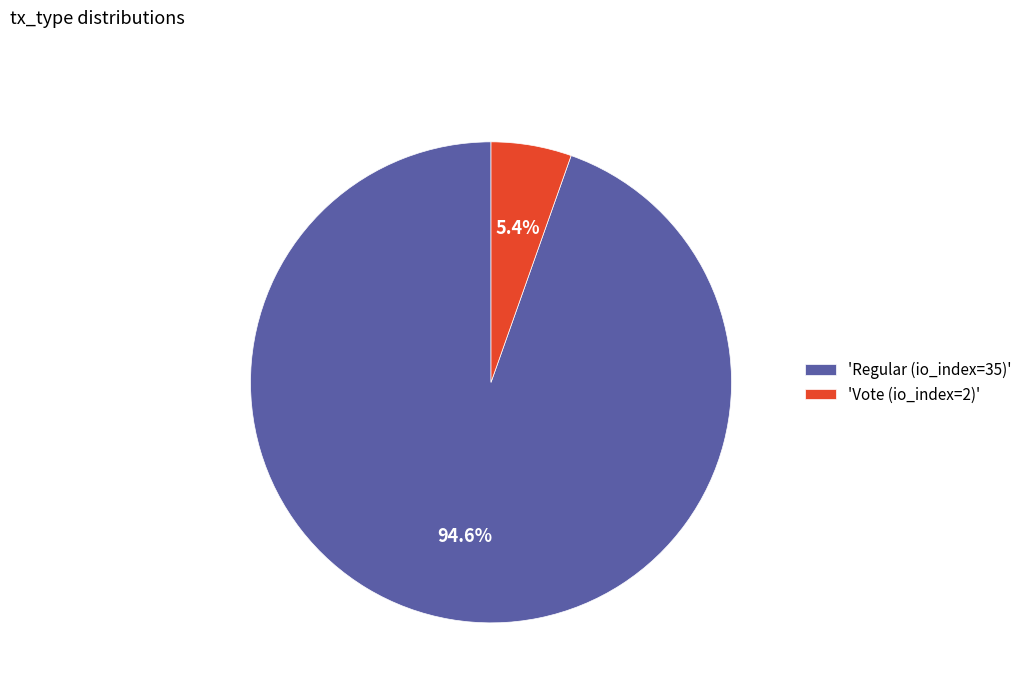

How many segments does this pie chart have?

2